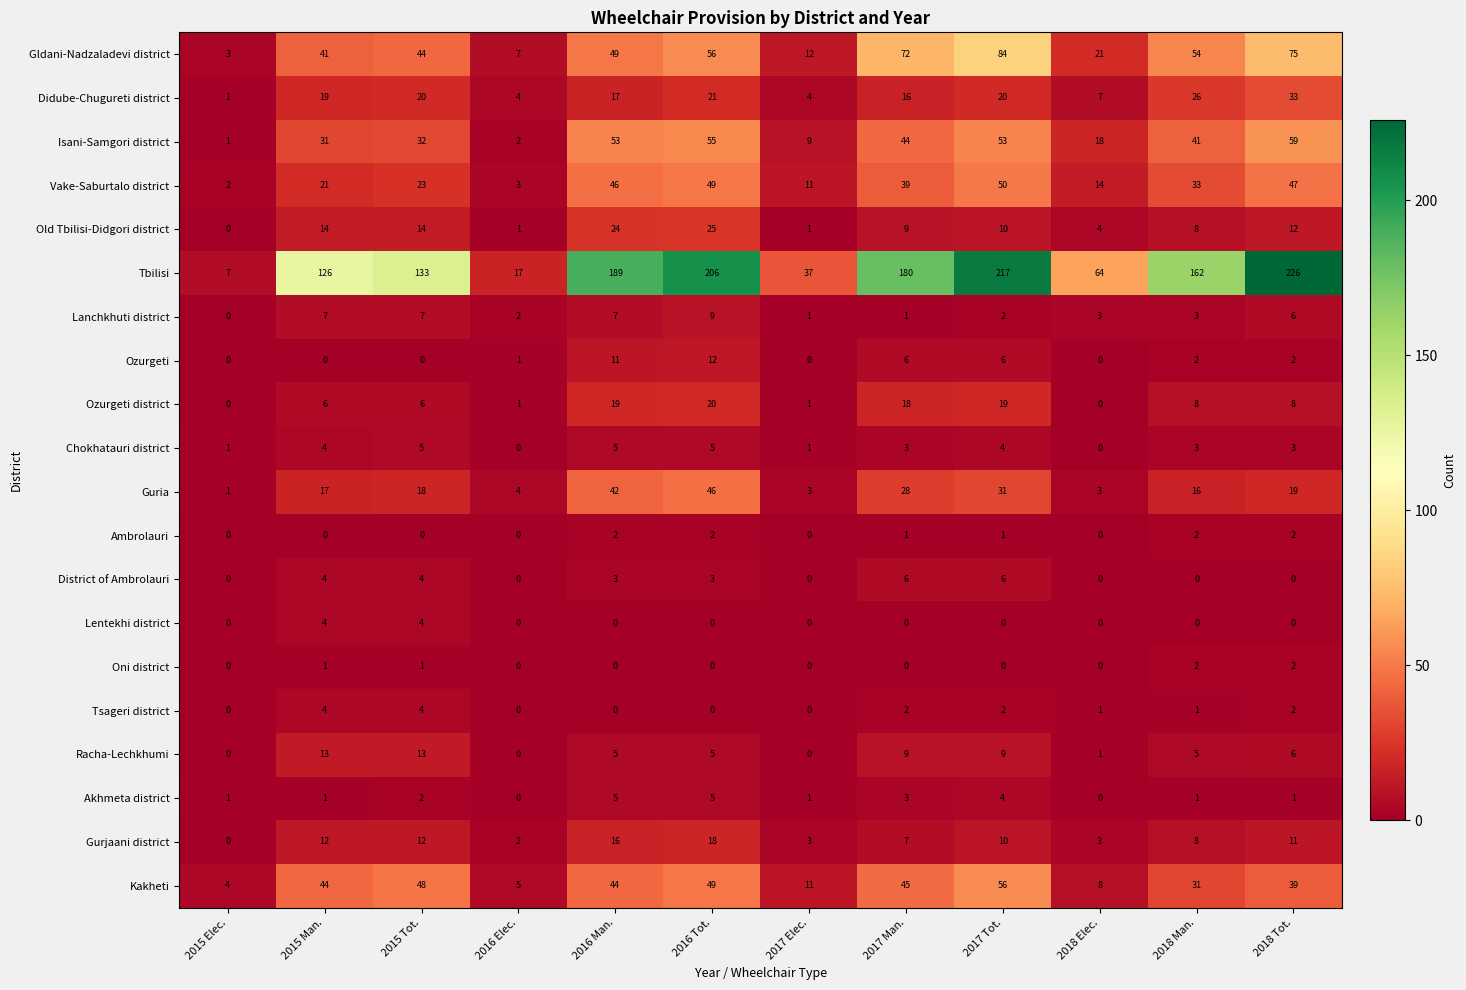

At which label does Lanchkhuti district first exceed 3?

2015 Man.